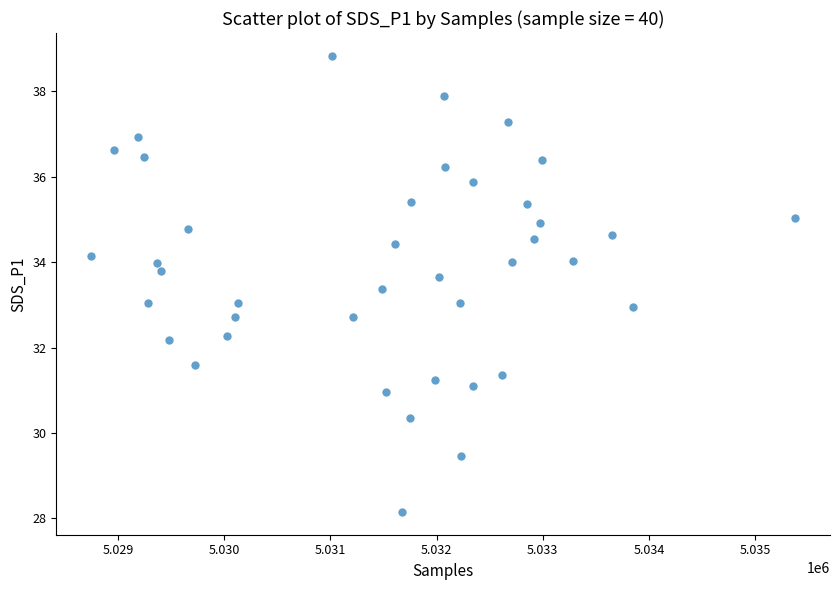

What is the range of Y values (max minus min)?

10.7